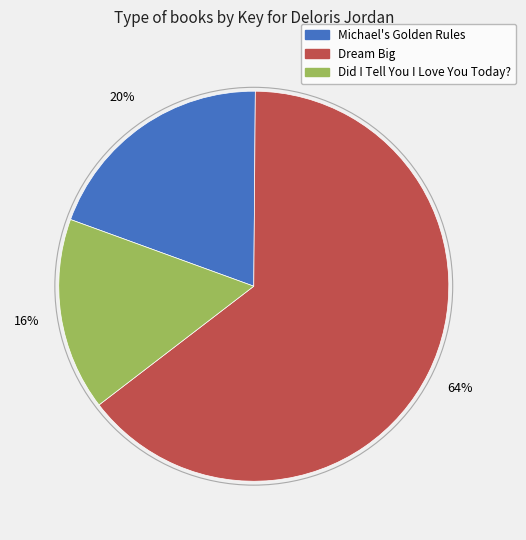

True or false: Did I Tell You I Love You Today? accounts for 11% of the total.

False